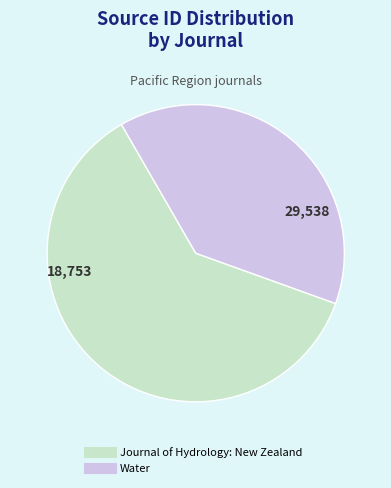

Combined, do Journal of Hydrology: New Zealand and Water account for over 50%?

Yes